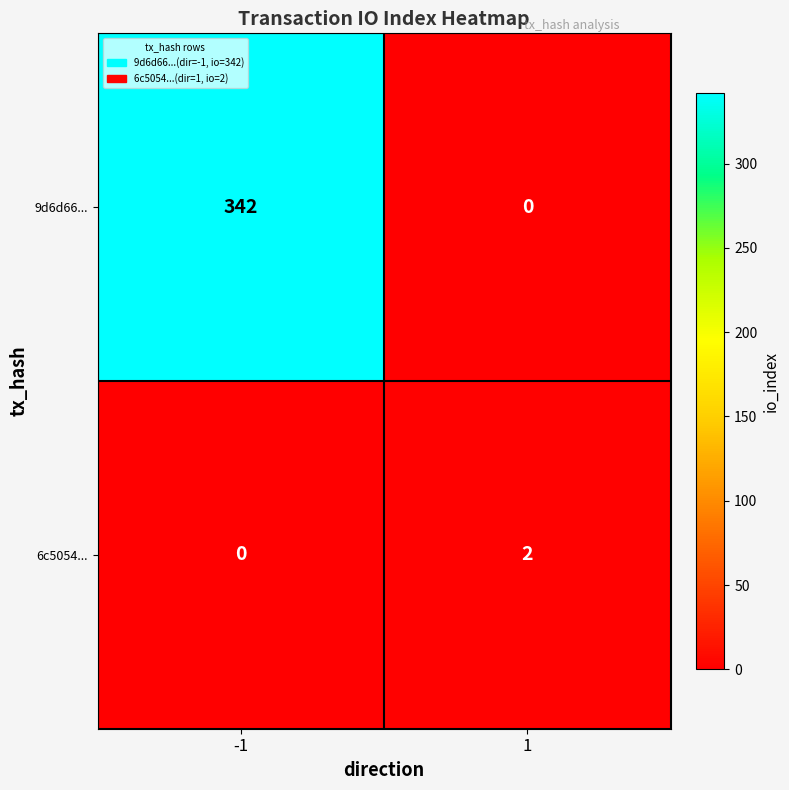

Reading left to right, list all the values displayed in this chart.

9d6d66...: 342	0
6c5054...: 0	2